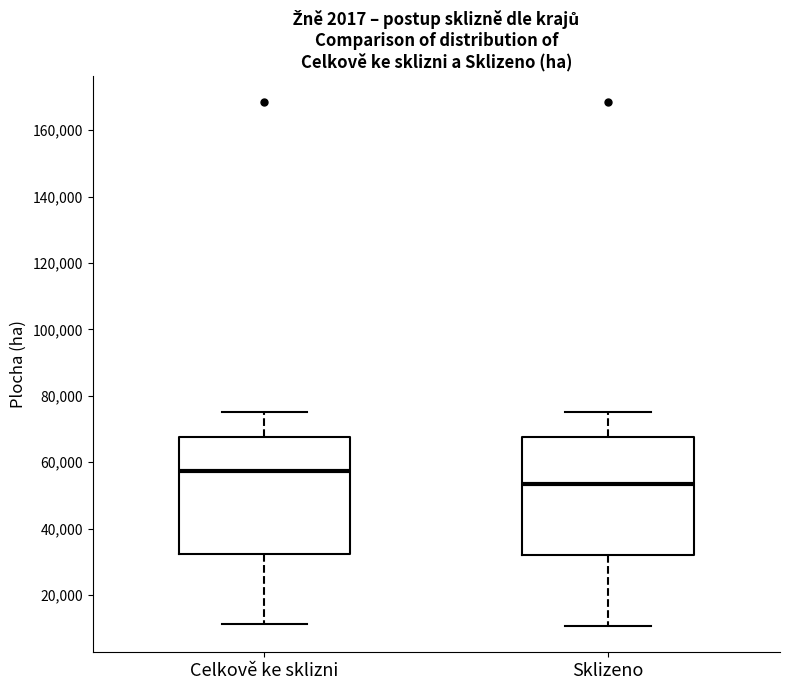

Where is the upper edge of the box for Sklizeno on the y-axis? The values are not printed on the chart, so give them approximately, as read against the axis.

68000